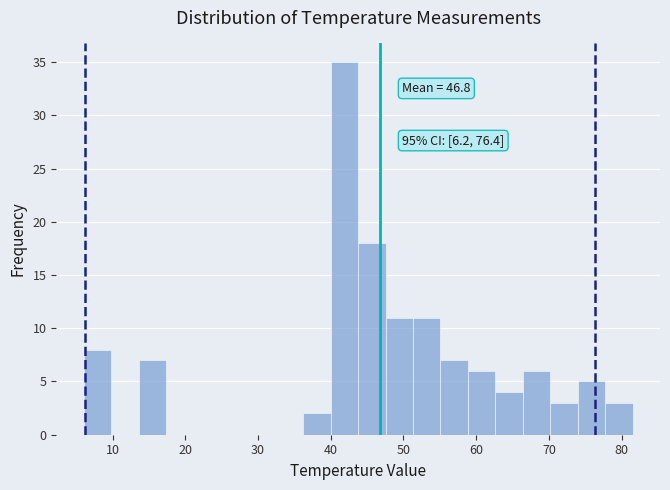

Around what value on the x-axis is the tallest bar? Give the approximate position of its centre, as read against the axis.

42